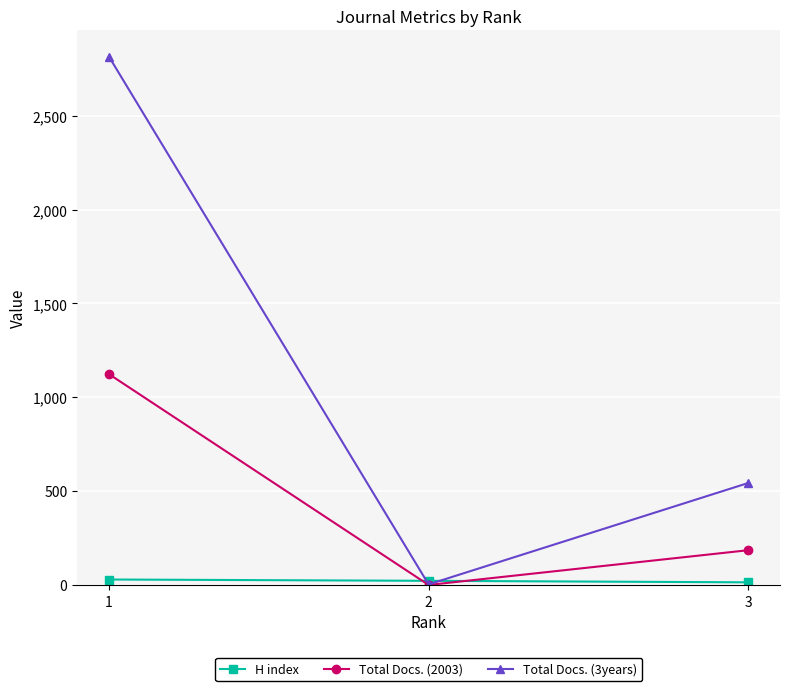

Between 1 and 3, which is larger?

1